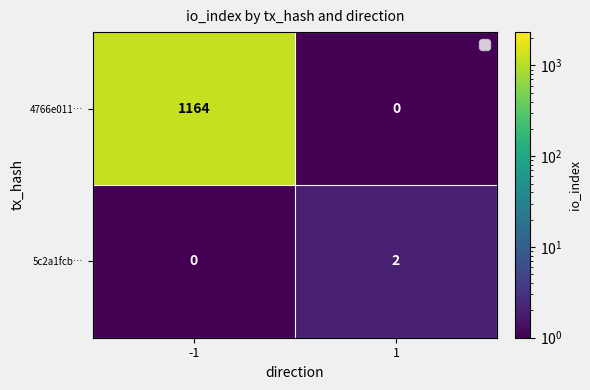

At how many categories does at least one series exceed 982?

1